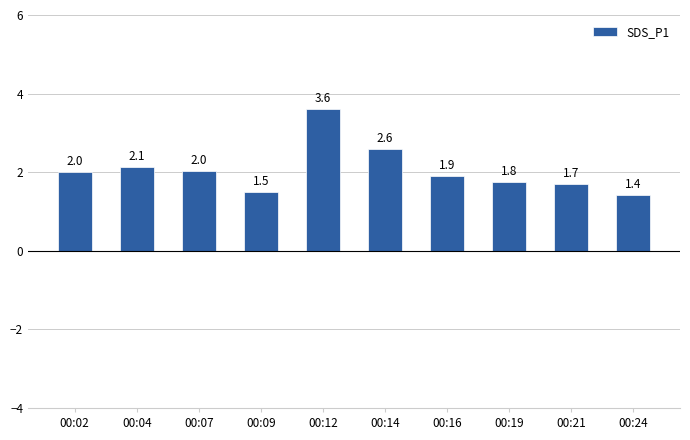

What is the average value?

2.1